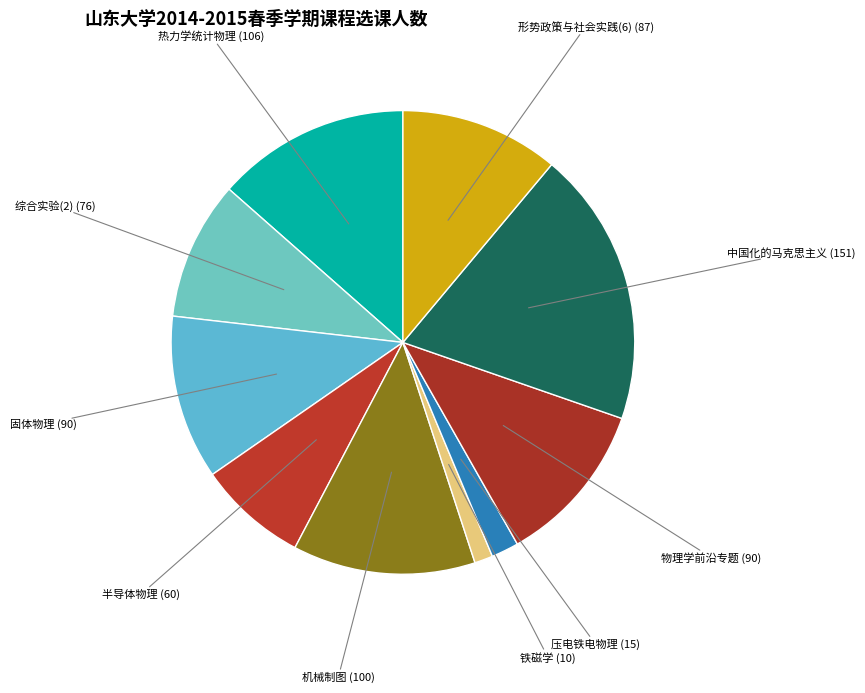

Count the number of slices in the pie.

10